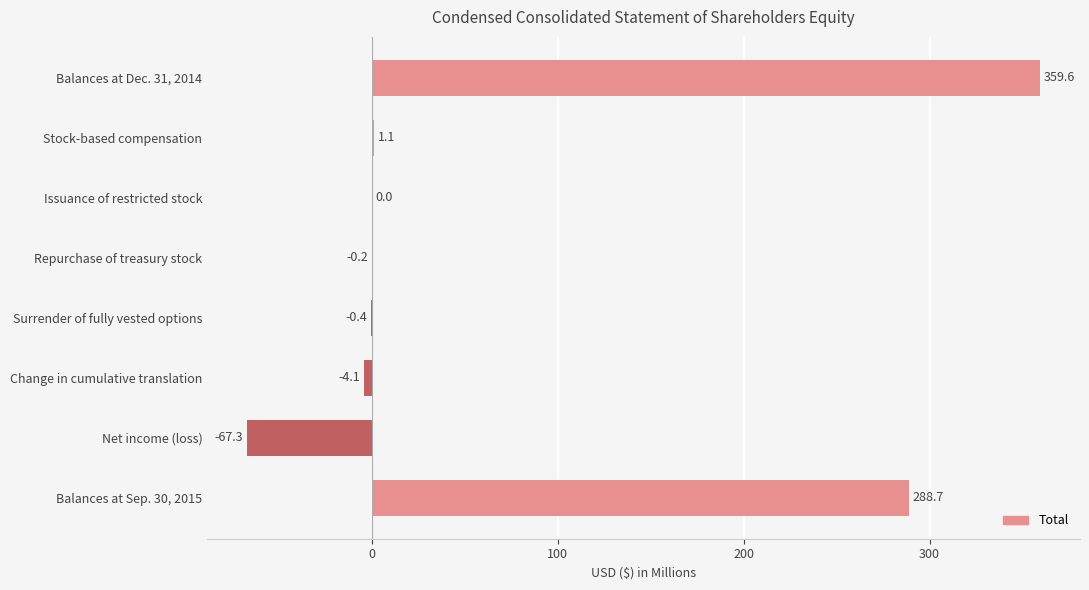

What is the greatest value displayed?

359.6